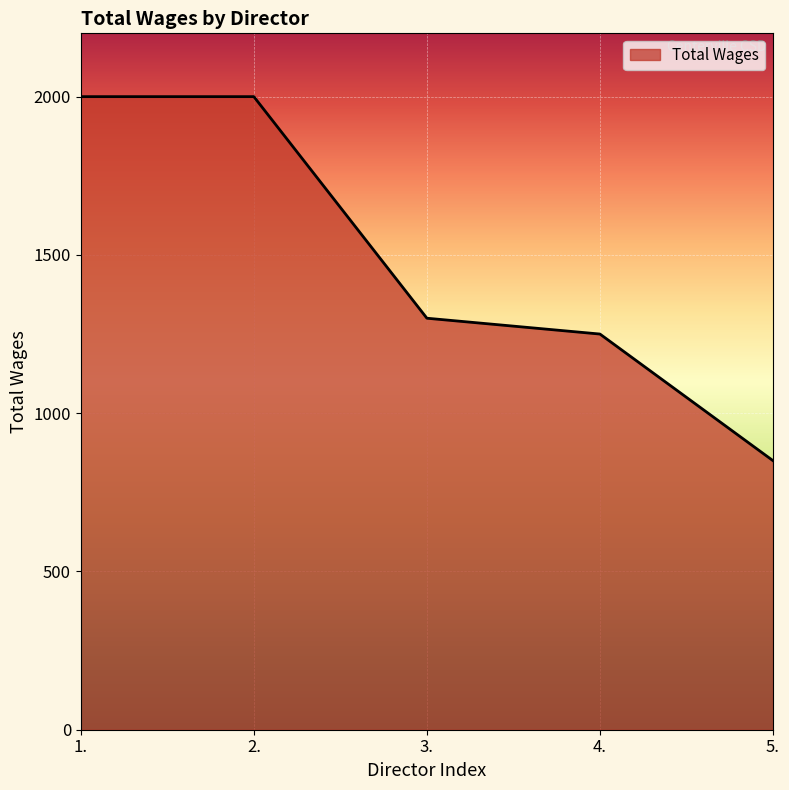

What value does the data have at 1., to the nearest 10?

2000